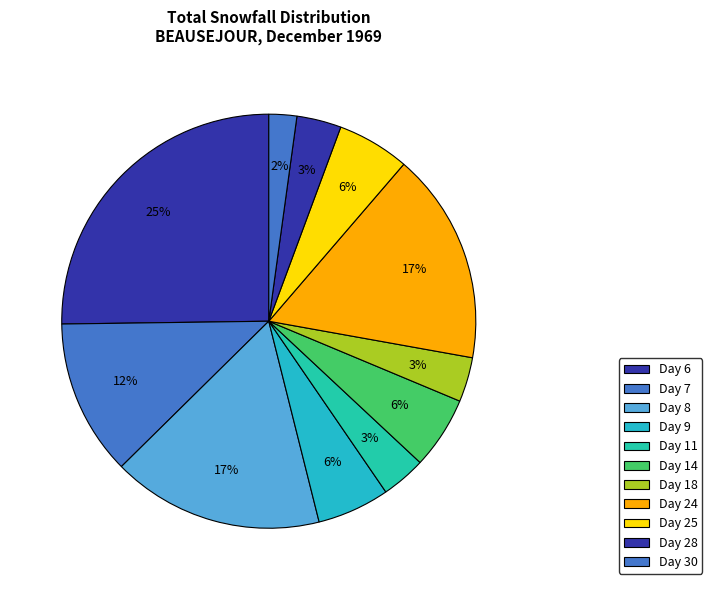

How many slices are in this pie chart?

11